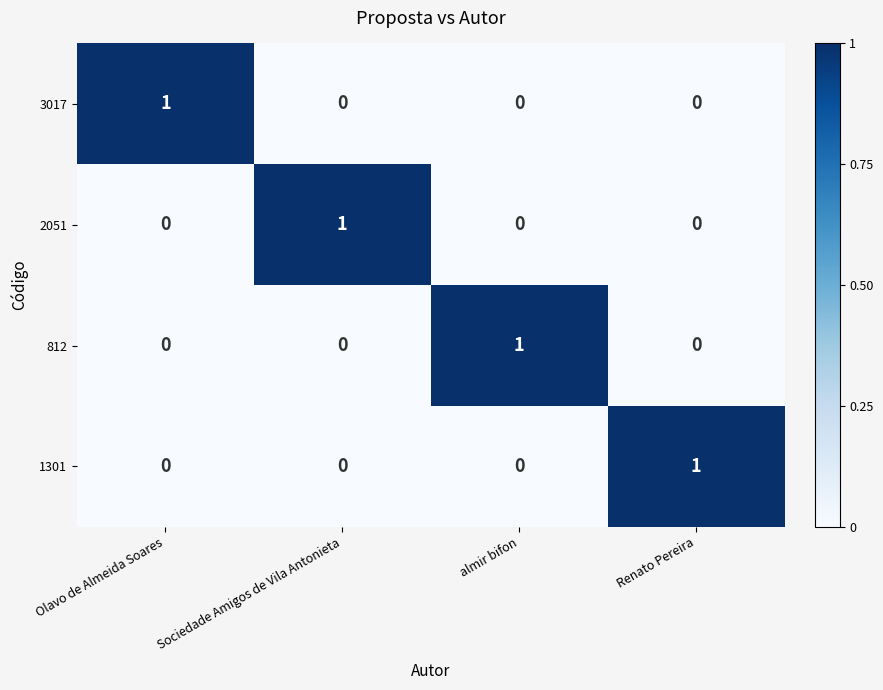

Is it true that 3017 equals 0 at Renato Pereira?

True